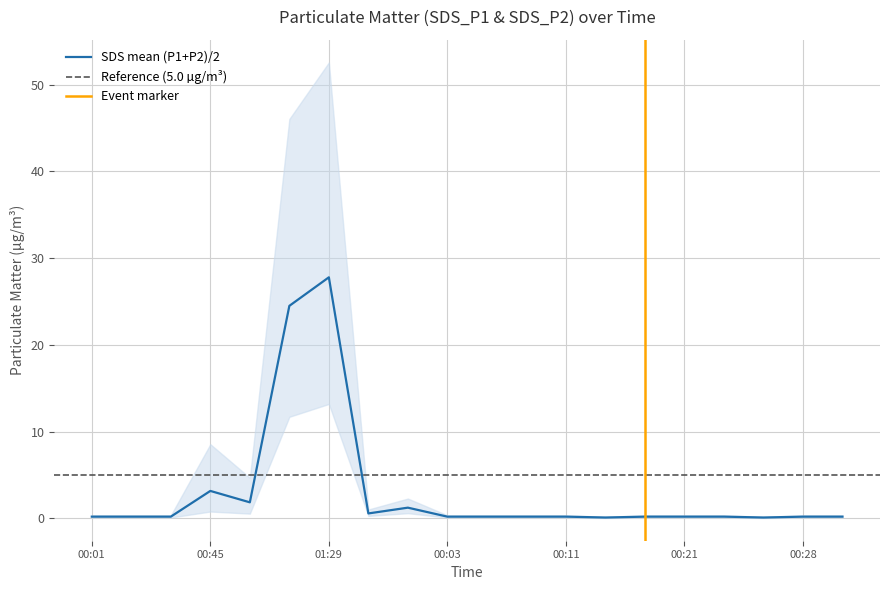

Is it true that the value at 01:34 is 0.8?

False